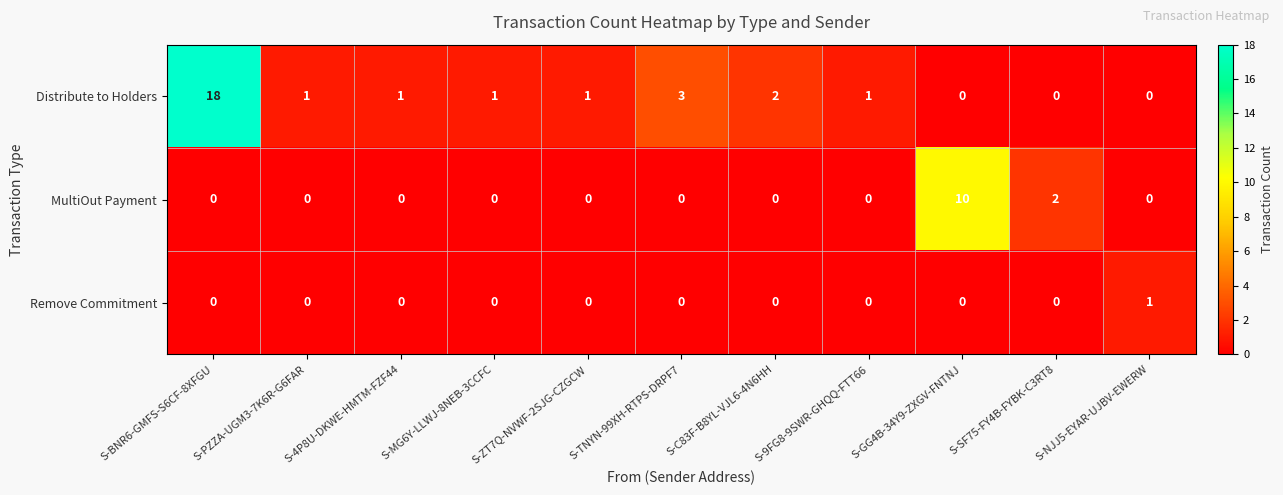

What is the total value across all series at S-ZT7Q-NVWF-2SJG-CZGCW?

1